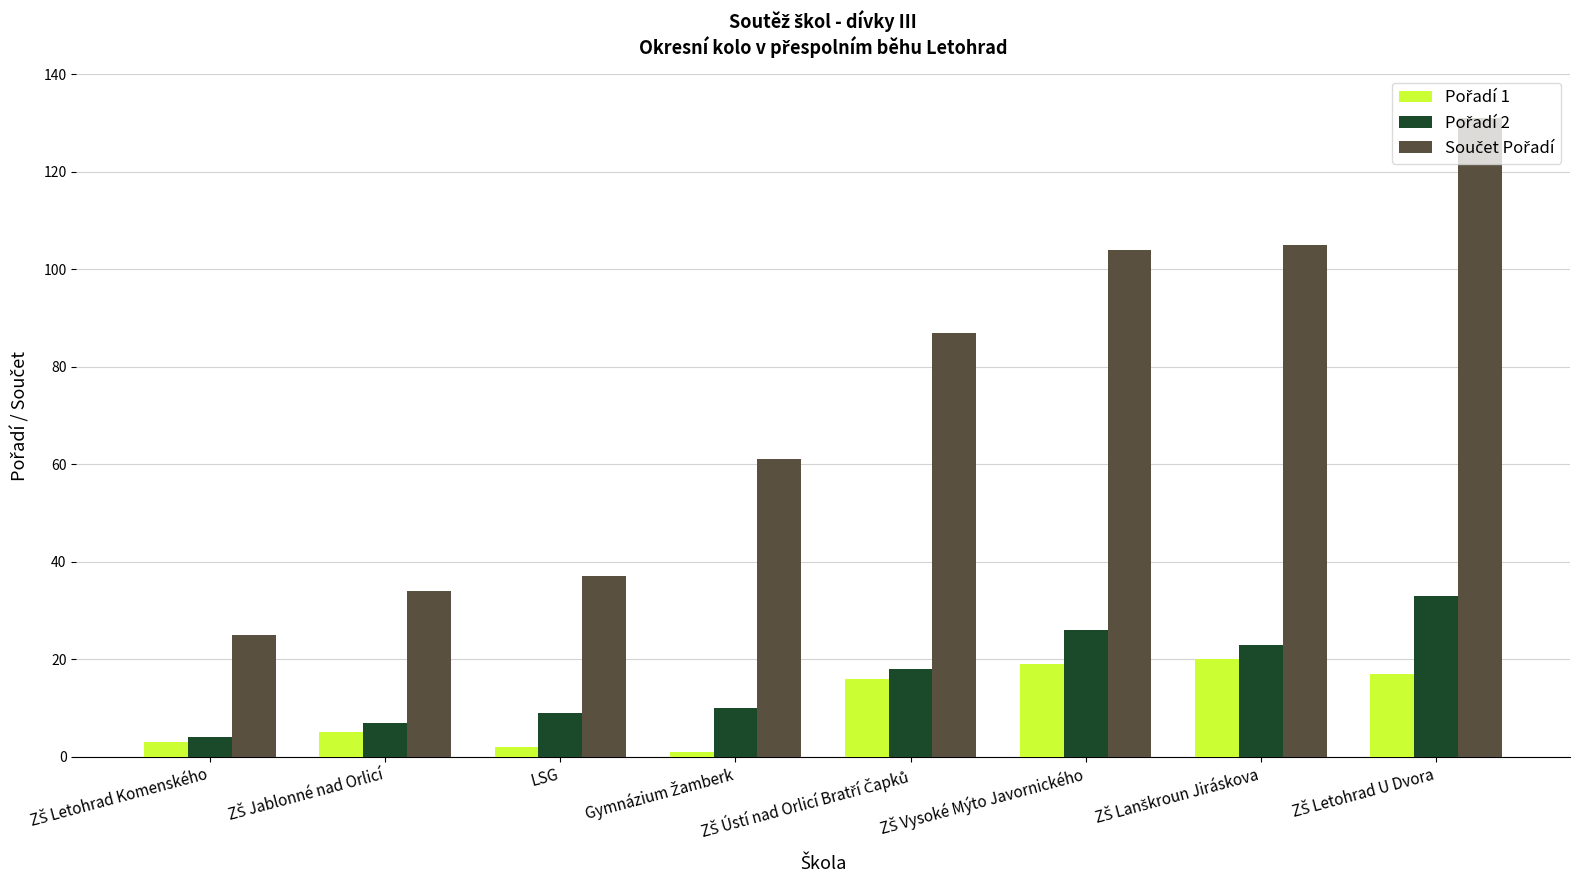

At how many categories does at least one series exceed 29?

7